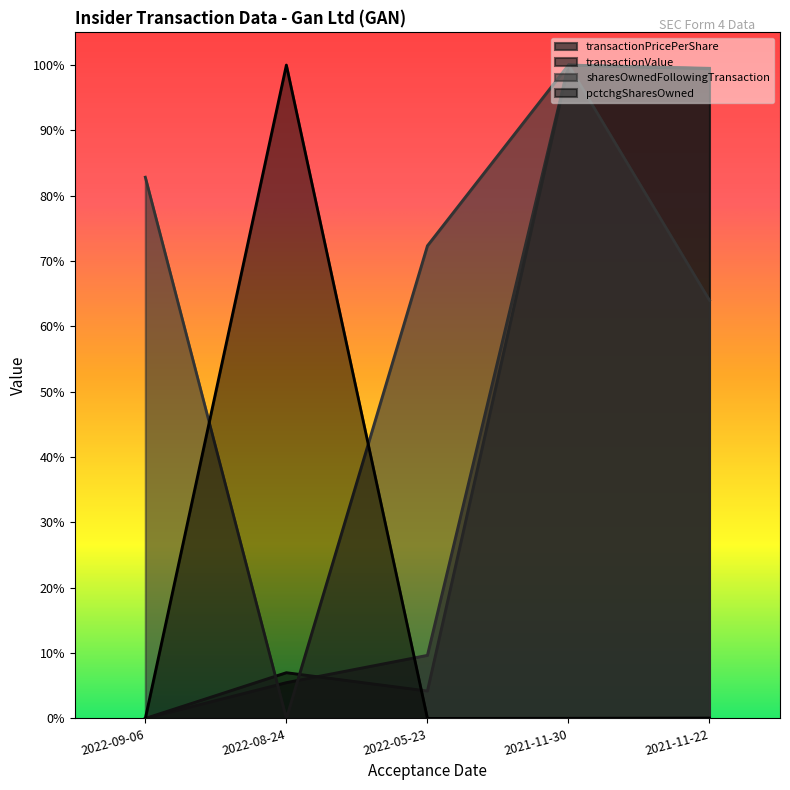

True or false: pctchgSharesOwned and transactionPricePerShare intersect in this chart.

True